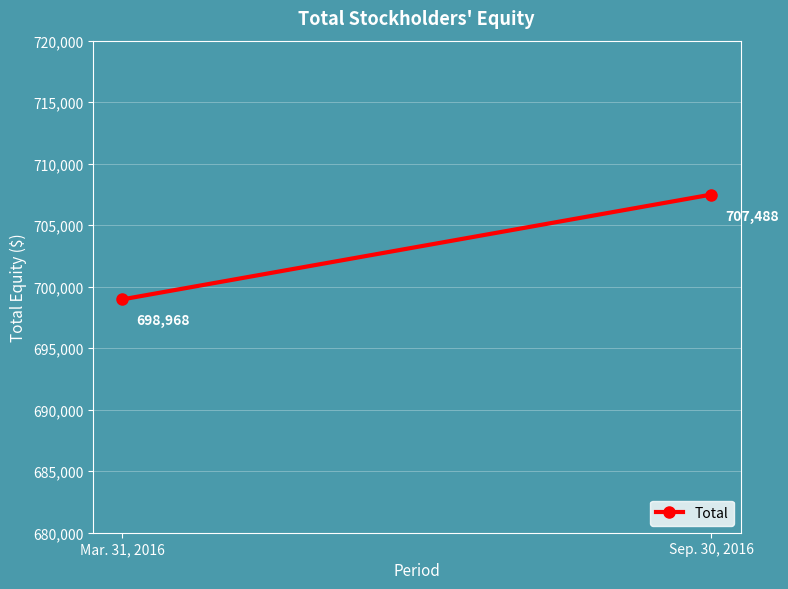

What is the sum of the values at Mar. 31, 2016 and Sep. 30, 2016?

1406456